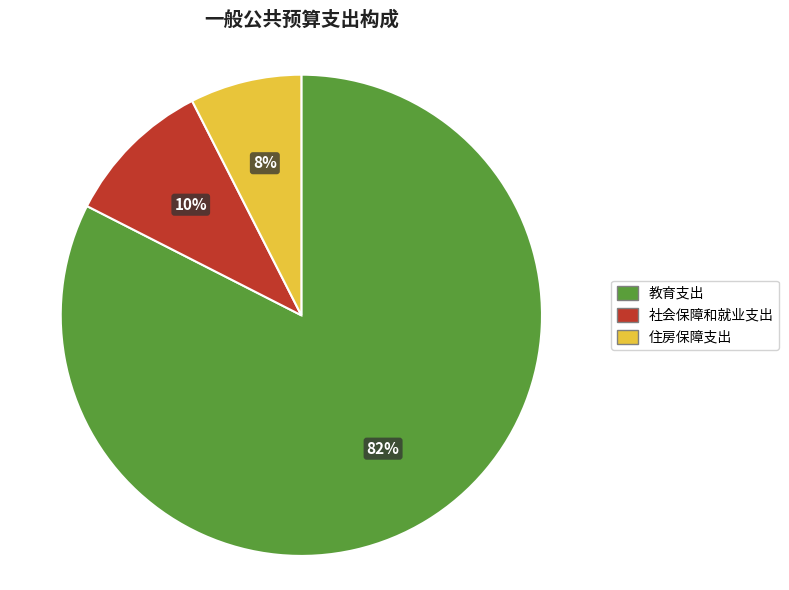

Does 住房保障支出 account for over 50% of the chart?

No